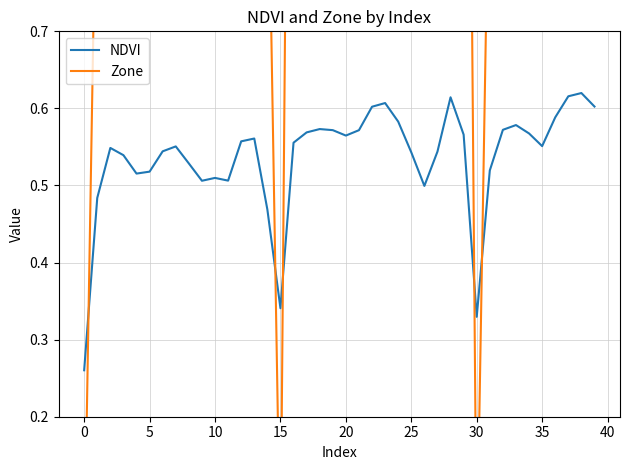

At which label is NDVI closest to 0?

0